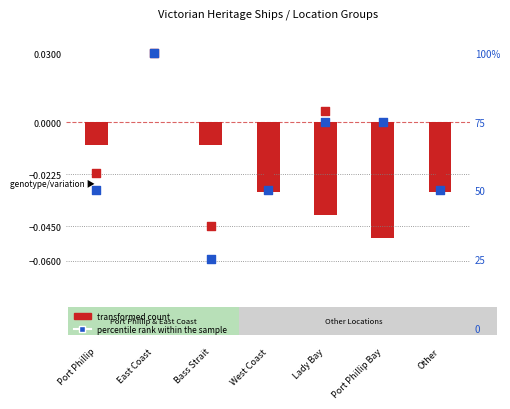

Between Lady Bay and Port Phillip Bay, which is larger?

Lady Bay